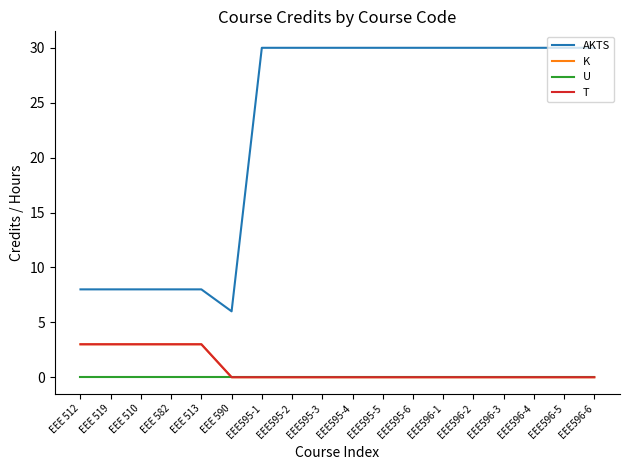

True or false: AKTS and K cross at least once.

False